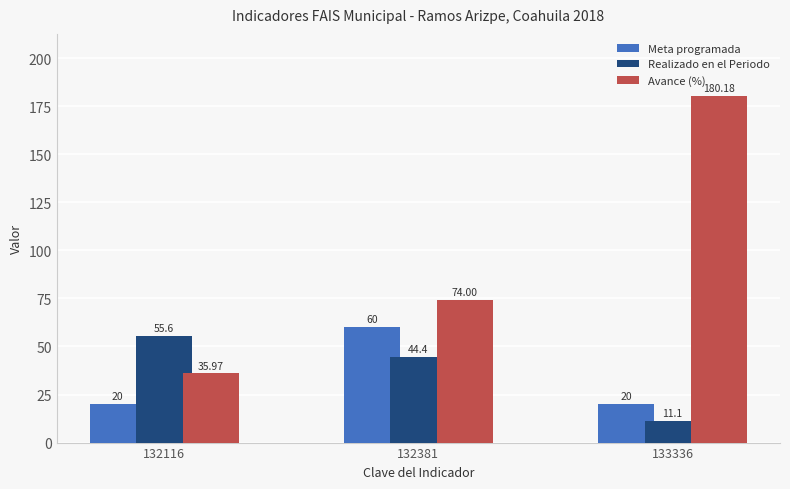

Reading right to left, what are all the values shown in this chart?

Meta programada: 20.0	60.0	20.0
Realizado en el Periodo: 11.1	44.4	55.6
Avance (%): 180.2	74.0	36.0